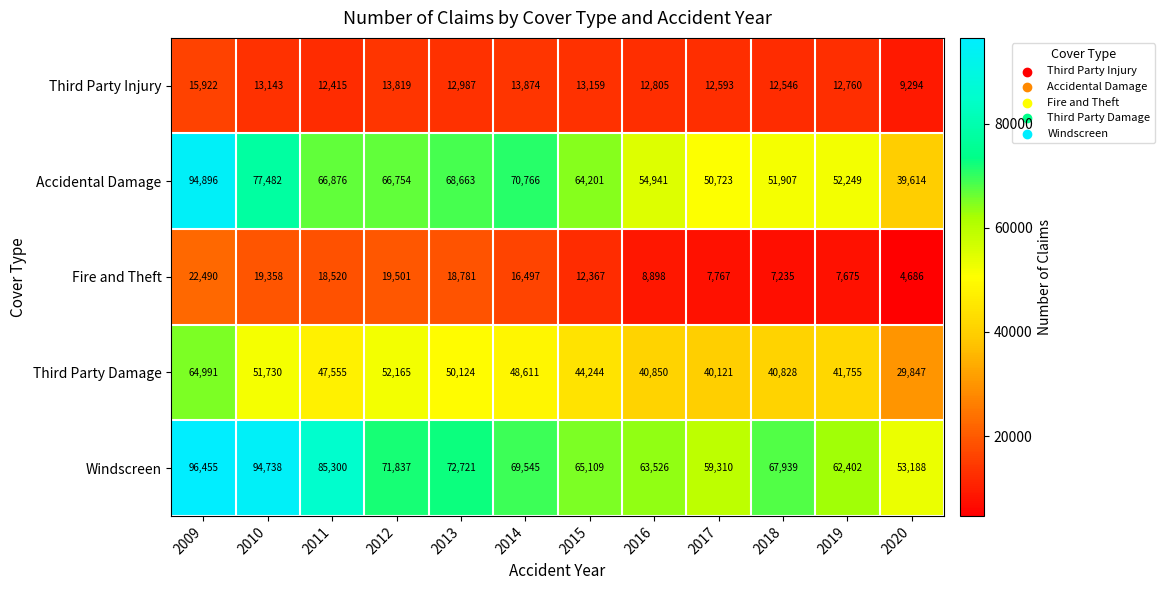

What is the sum of the Third Party Damage values at 2016 and 2019?

82605